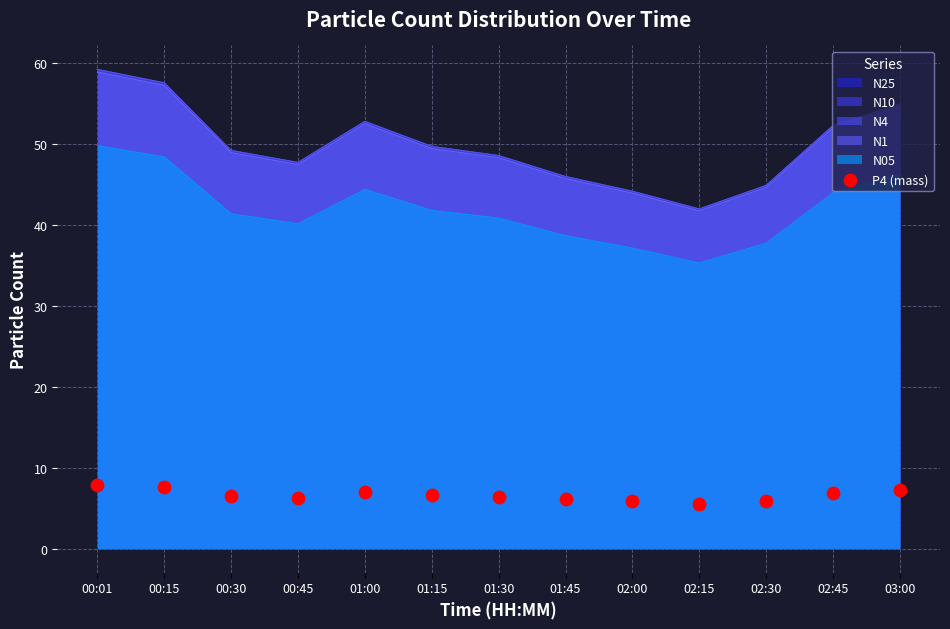

What is the change in value from 00:45 to 01:45?

-0.2